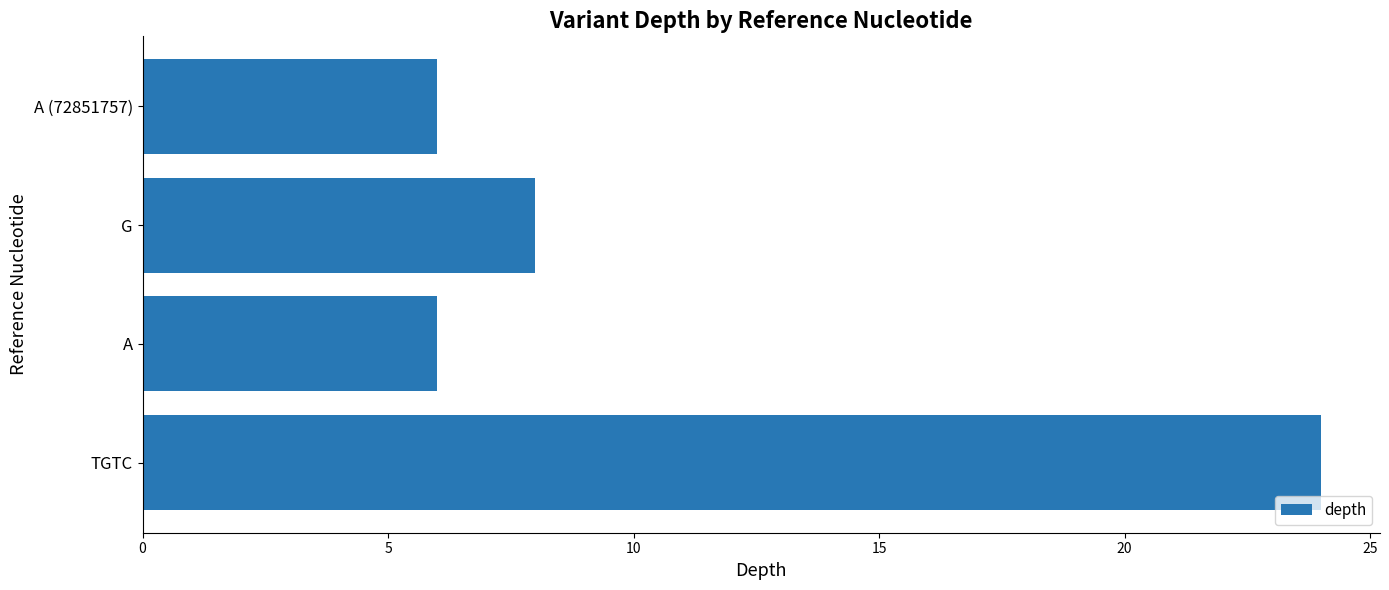

How many bars are there in total?

4